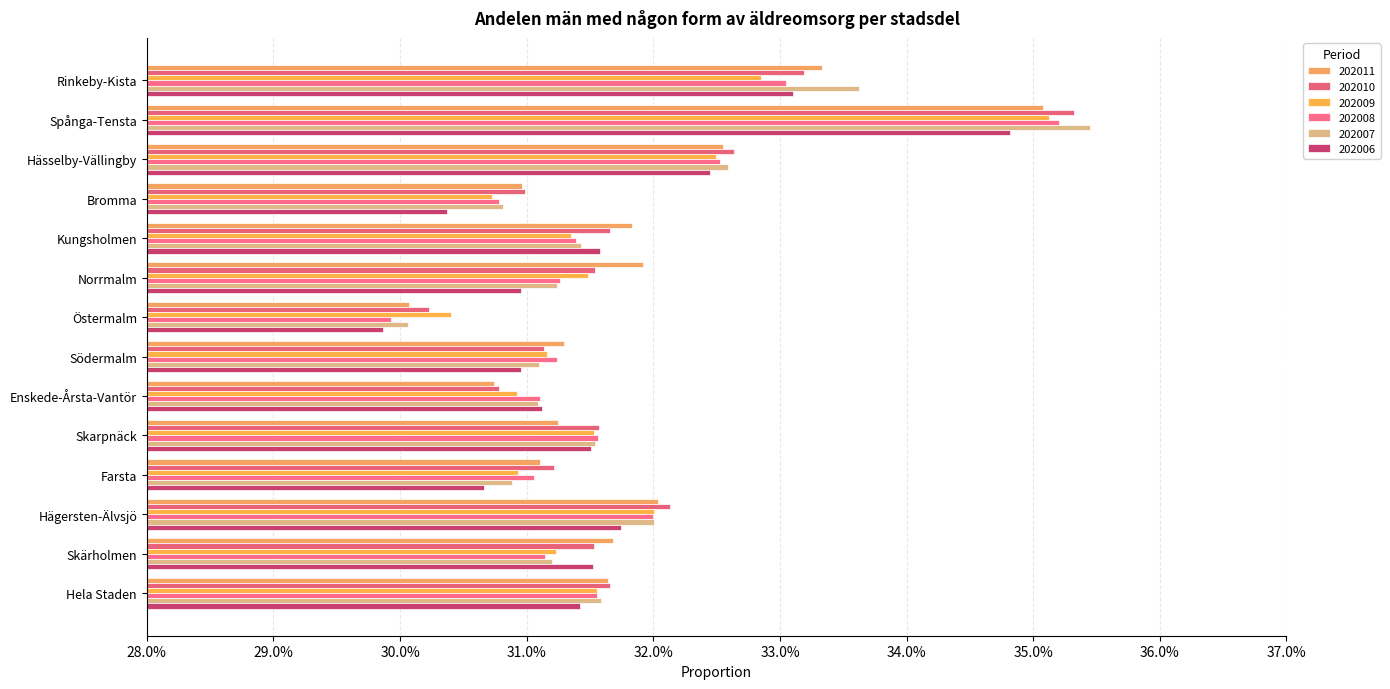

Rank the series at Bromma from lowest to highest value.

202006, 202009, 202008, 202007, 202011, 202010